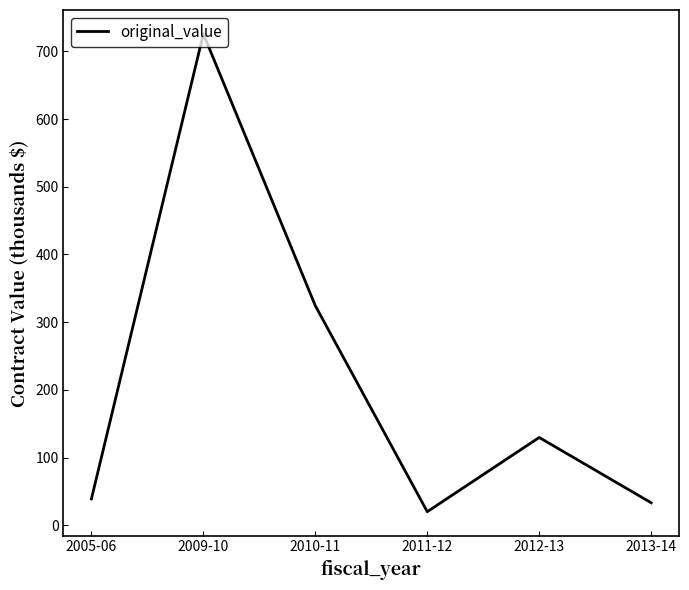

At which label is the value closest to 372?

2010-11